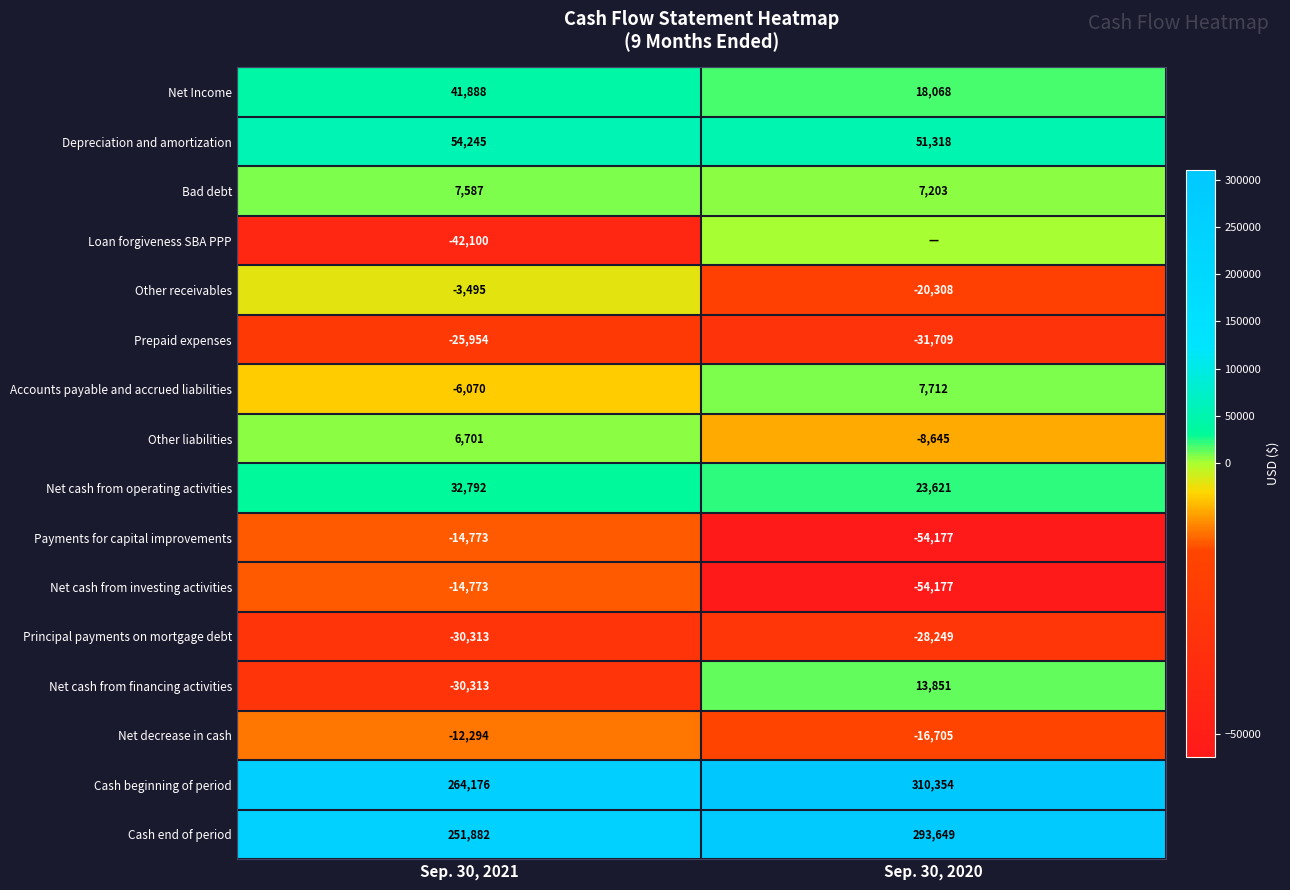

What is the total value across all series at Sep. 30, 2021?

479186